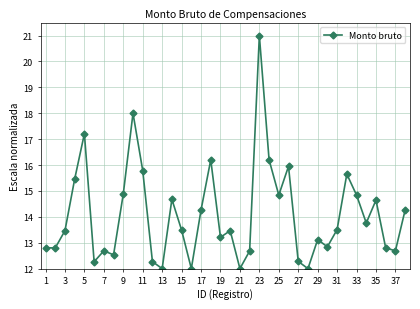

What is the greatest value displayed?

21.0